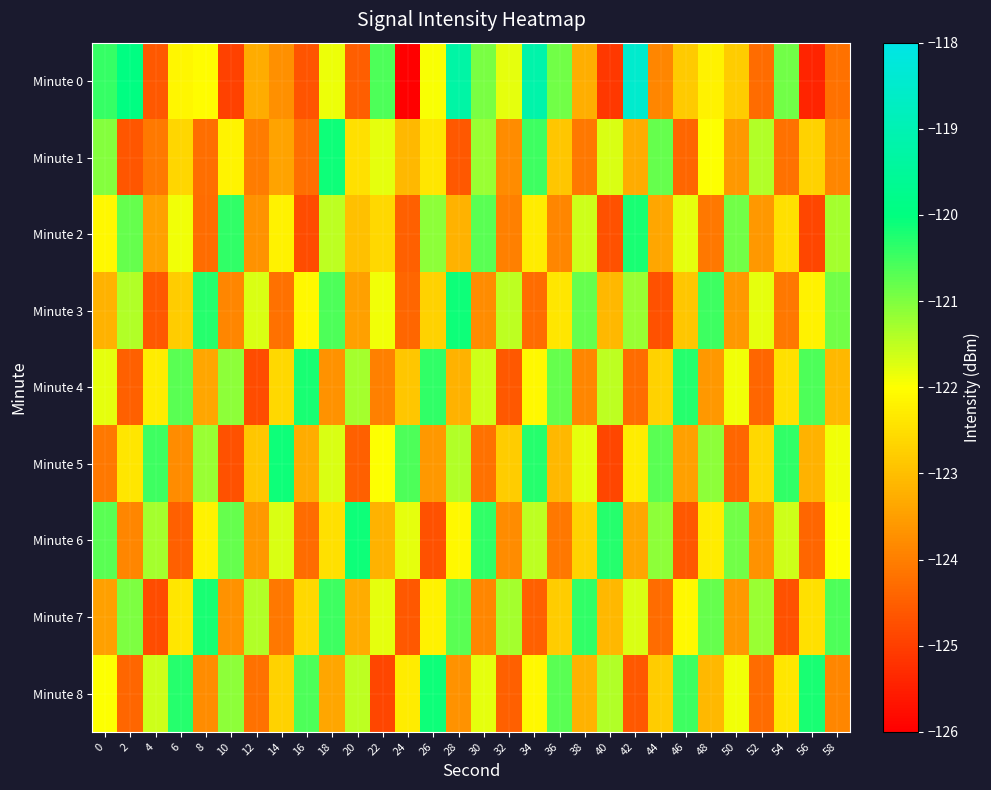

What is the maximum value shown in the chart?

-118.5